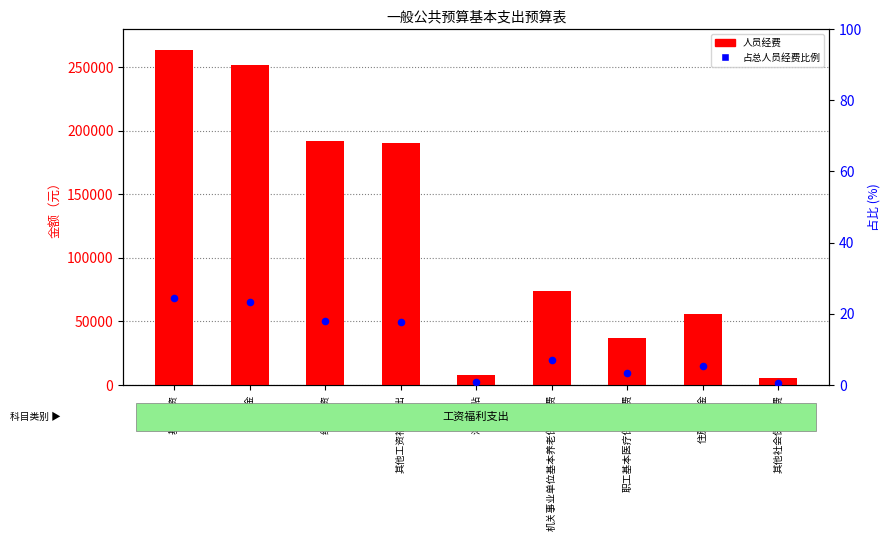

Which series contains the highest Y value?

人员经费